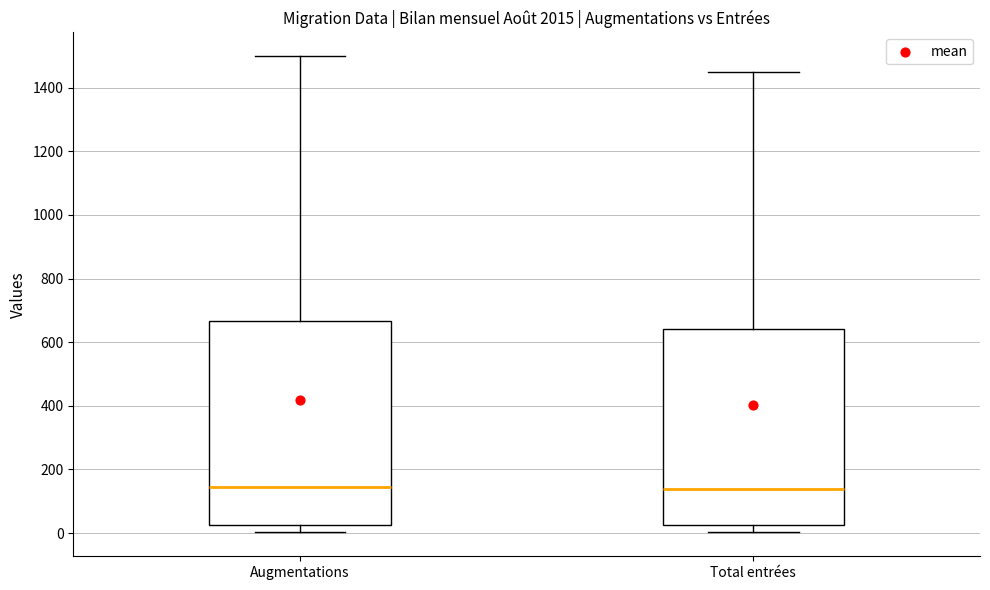

Reading left to right, read every box against the y-axis: the position of its median line, the range the box covers, and the ends of its whiskers. The values are not printed on the chart, so give them approximately, as read against the axis.

Augmentations: median 140, box 20 to 660, whiskers 0 to 1500
Total entrées: median 140, box 20 to 640, whiskers 0 to 1440